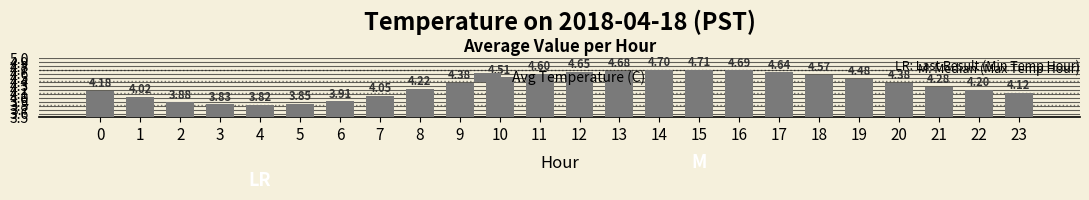

What is the sum of the values at 6 and 10?

8.4